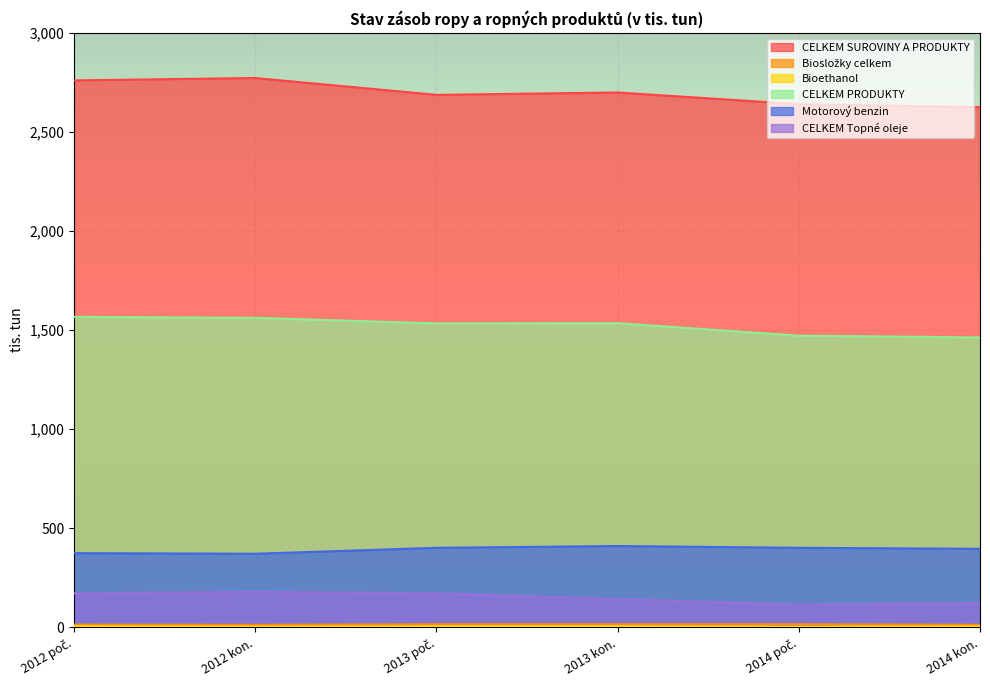

Is it true that CELKEM Topné oleje equals 71 at 2014 poč.?

False